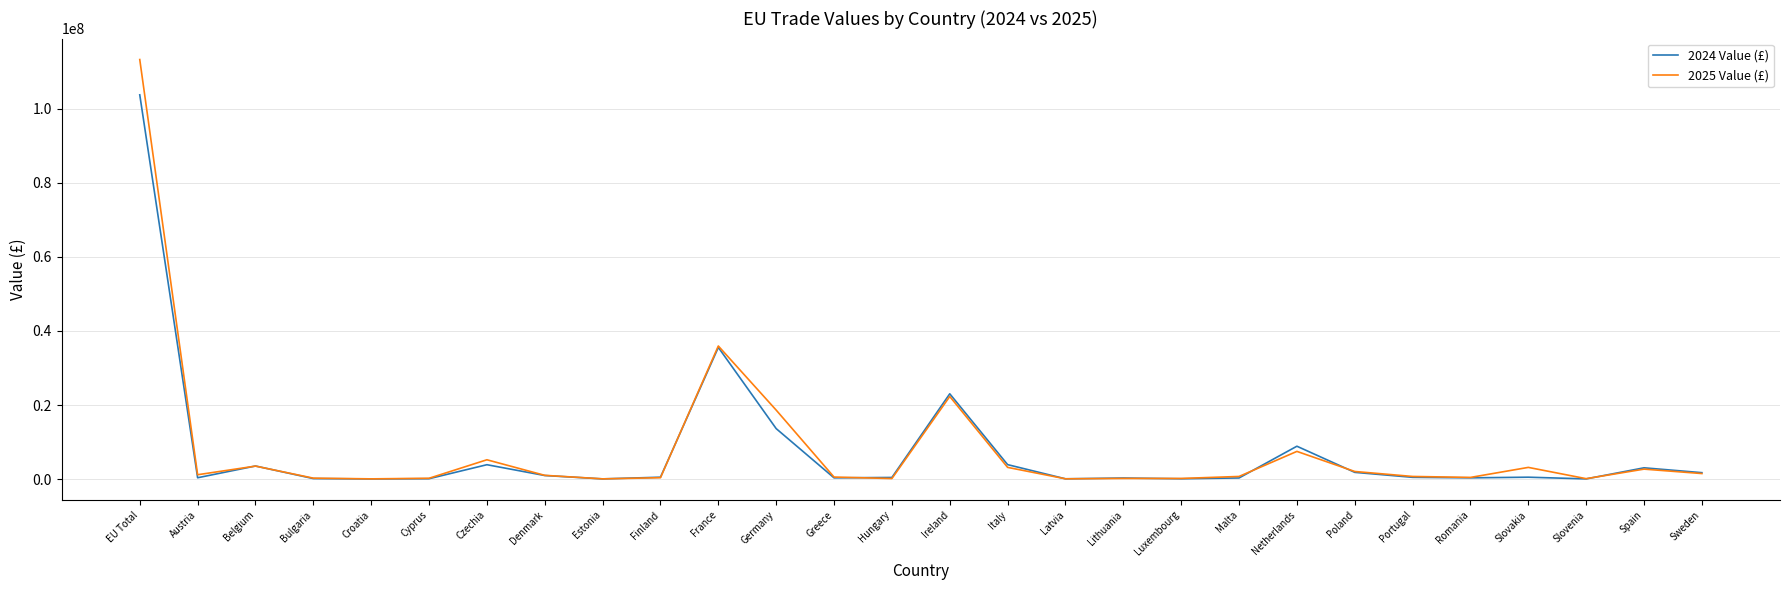

At which category is the sum across all series the highest?

EU Total